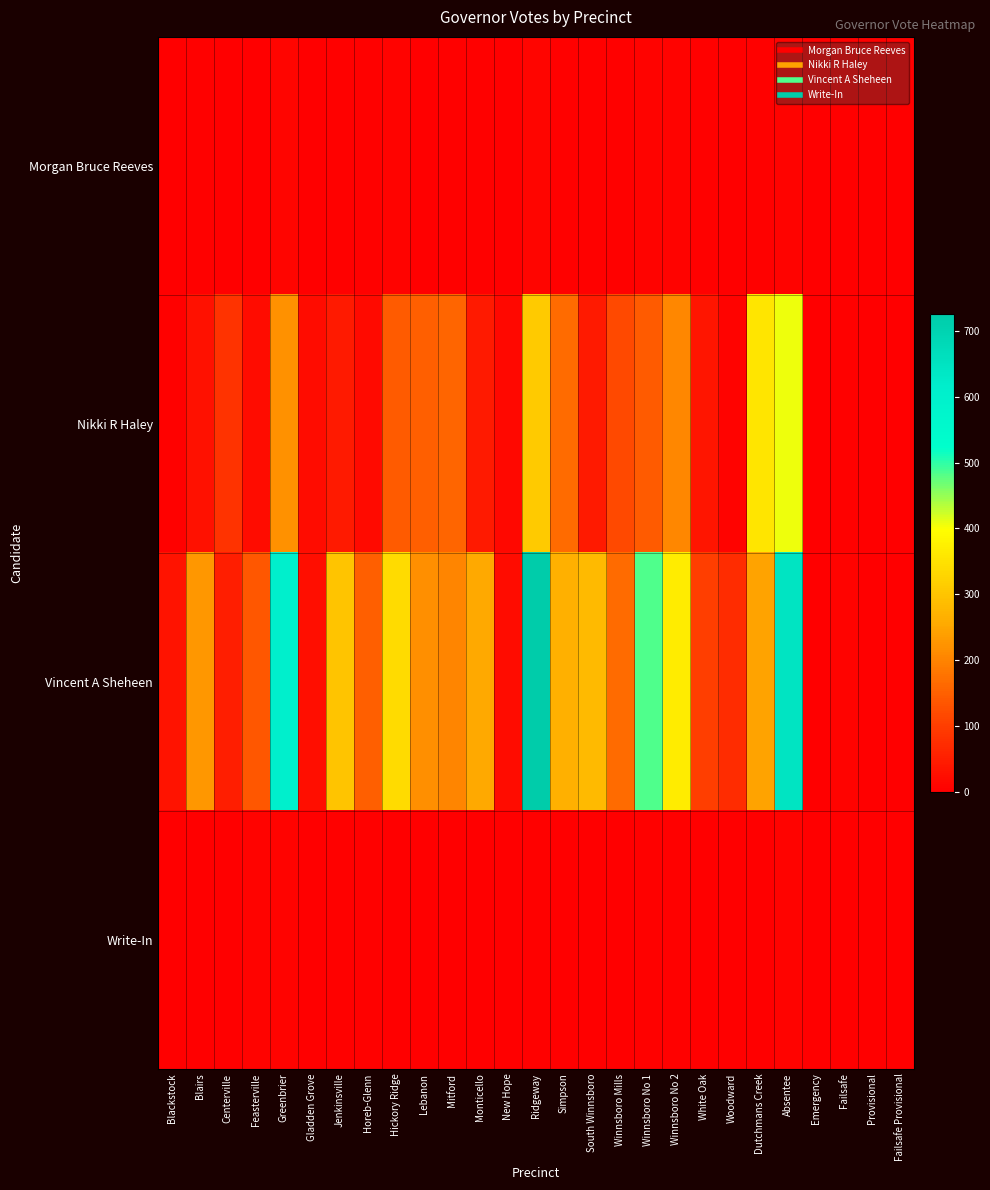

What is the total value across all series at Lebanon?

368